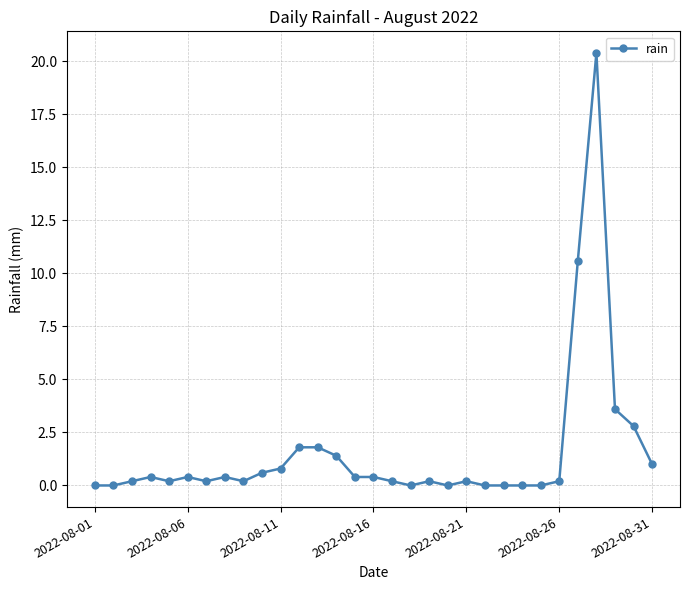

True or false: the data has more than 1 interior local peaks.

True